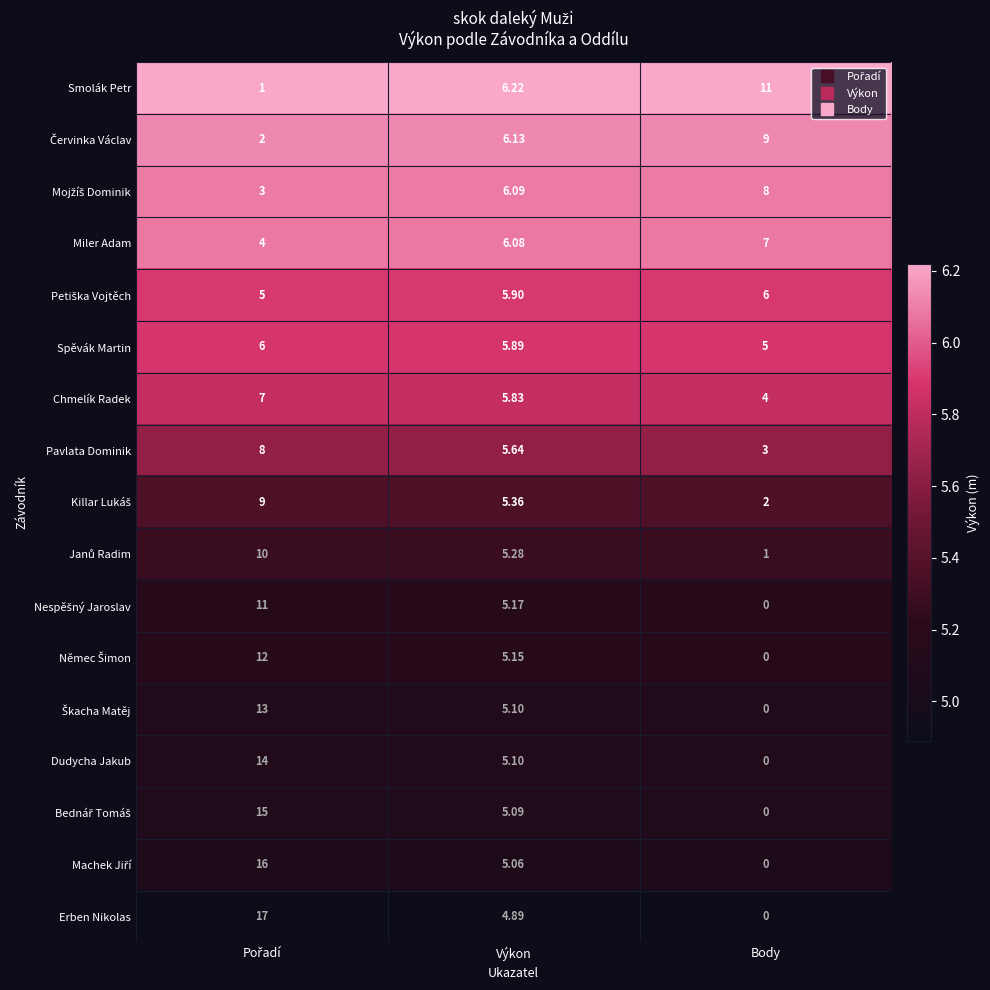

Which series has the largest total across all categories?

Erben Nikolas